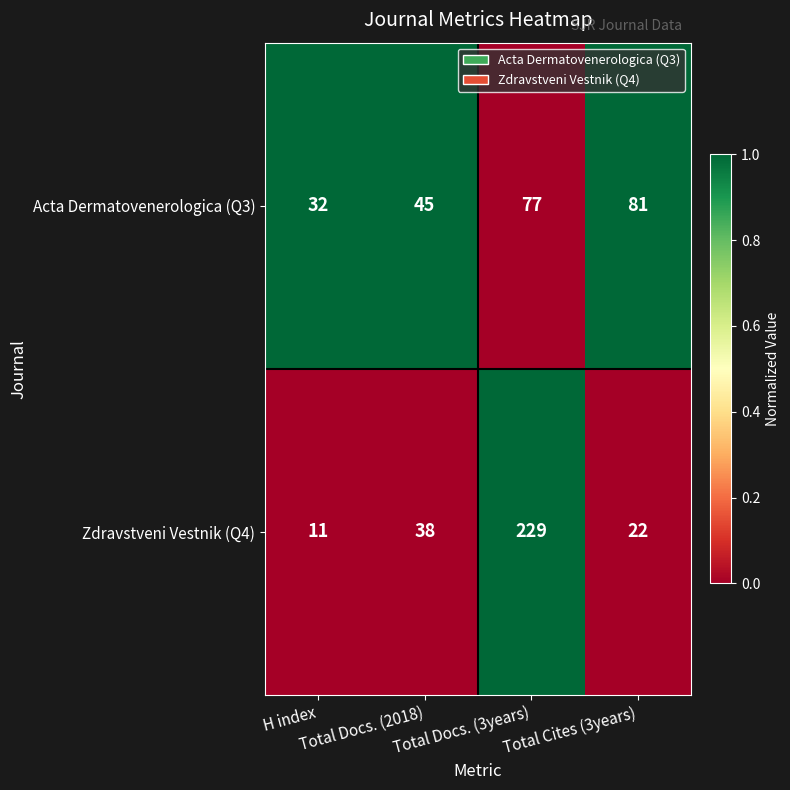

Rank the series by their average value, from lowest to highest.

Acta Dermatovenerologica (Q3), Zdravstveni Vestnik (Q4)